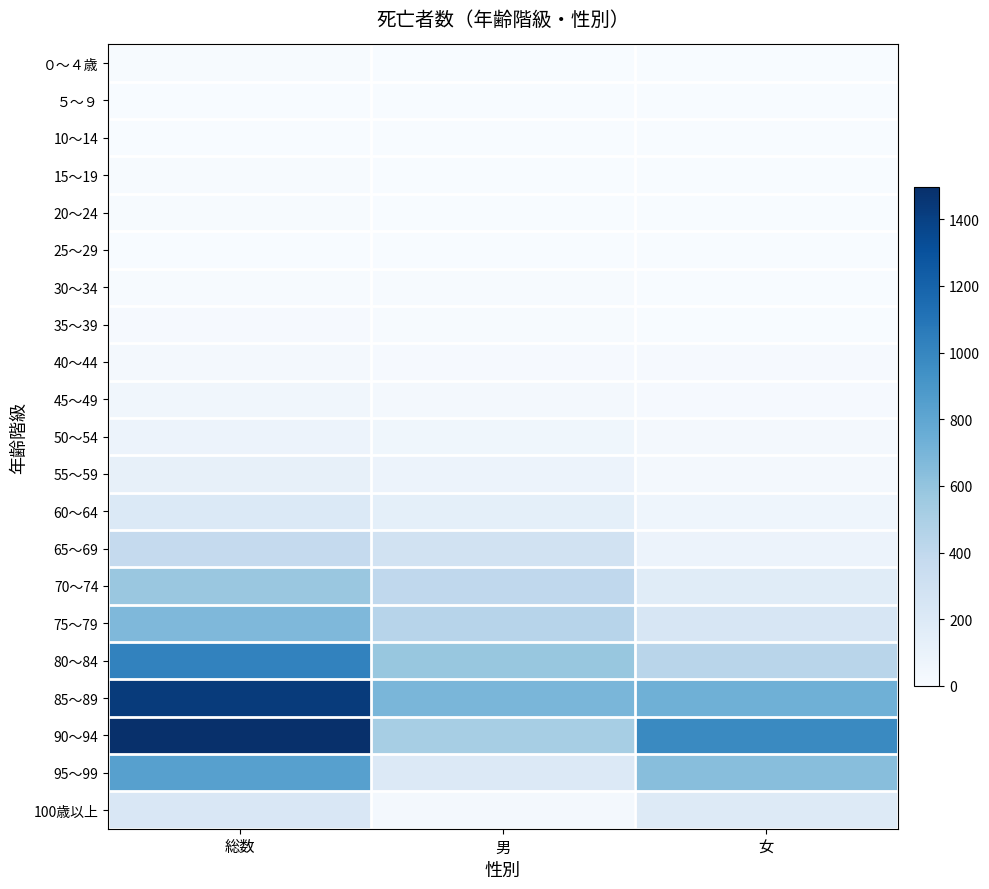

Reading right to left, extract all data points from this chart.

０～４歳: 女=5	男=4	総数=9
５～９: 女=1	男=1	総数=2
10～14: 女=1	男=0	総数=1
15～19: 女=2	男=4	総数=6
20～24: 女=4	男=4	総数=8
25～29: 女=1	男=2	総数=3
30～34: 女=3	男=8	総数=11
35～39: 女=4	男=11	総数=15
40～44: 女=12	男=17	総数=29
45～49: 女=17	男=33	総数=50
50～54: 女=29	男=55	総数=84
55～59: 女=32	男=86	総数=118
60～64: 女=69	男=138	総数=207
65～69: 女=86	男=290	総数=376
70～74: 女=174	男=403	総数=577
75～79: 女=235	男=440	総数=675
80～84: 女=438	男=583	総数=1021
85～89: 女=736	男=691	総数=1427
90～94: 女=976	男=520	総数=1496
95～99: 女=637	男=201	総数=838
100歳以上: 女=197	男=29	総数=226